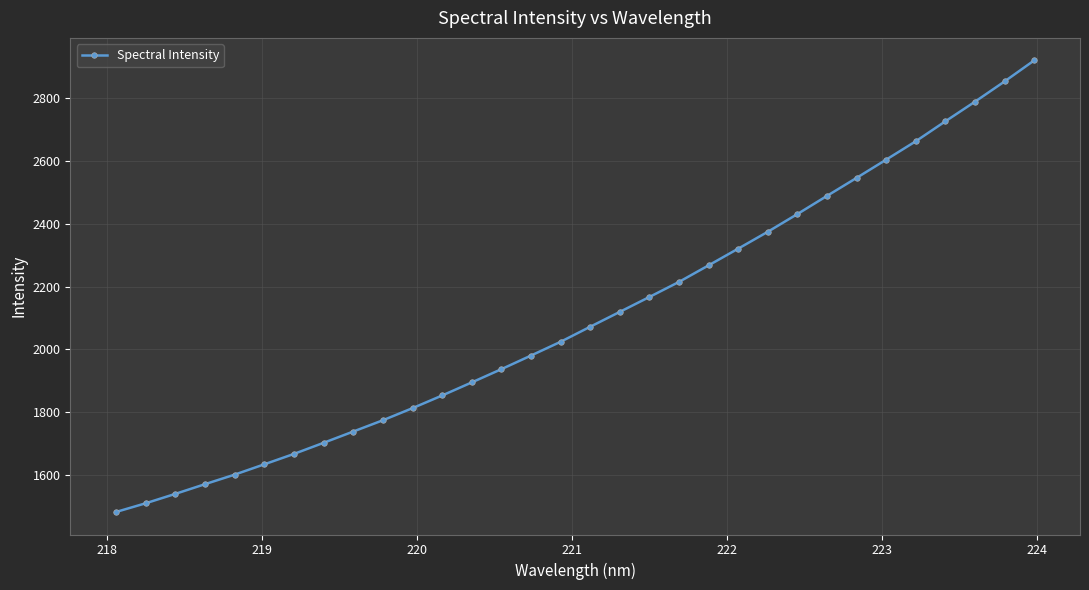

What is the minimum value shown in the chart?

1481.5